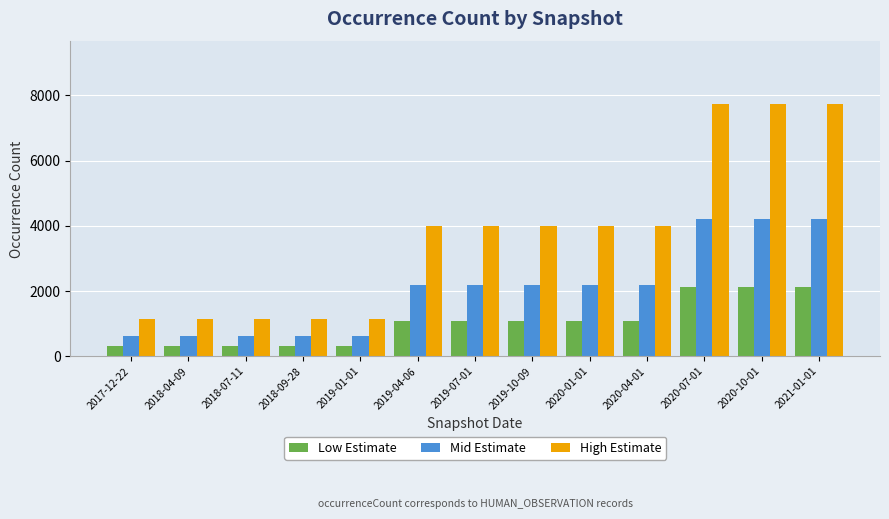

What is the difference between the highest and lowest values at 2019-07-01?

2901.6